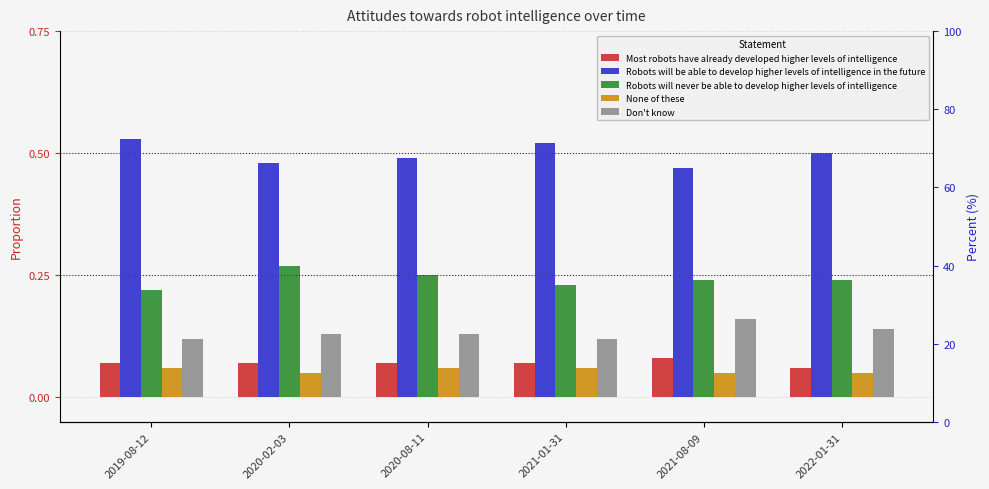

Between 2021-01-31 and 2022-01-31, which series saw the biggest shift?

Robots will be able to develop higher levels of intelligence in the future